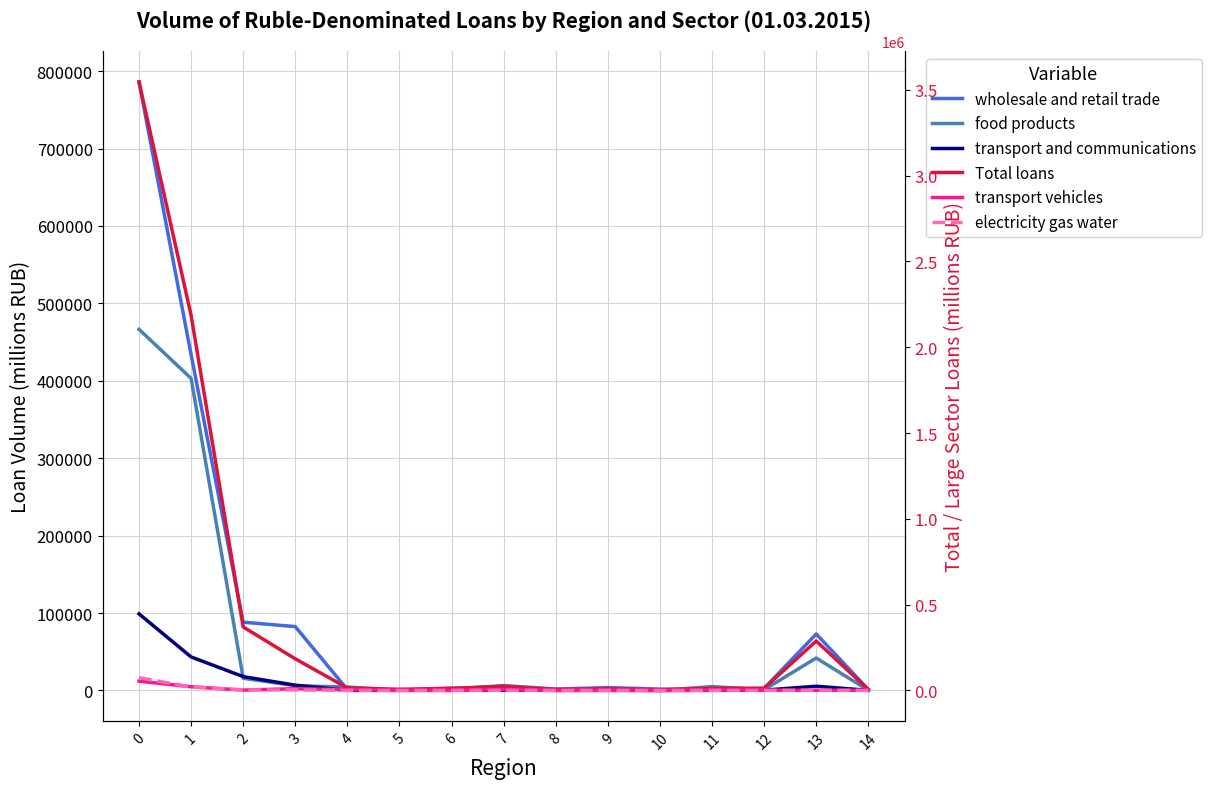

Between 0 and 3, which series saw the biggest shift?

Total loans